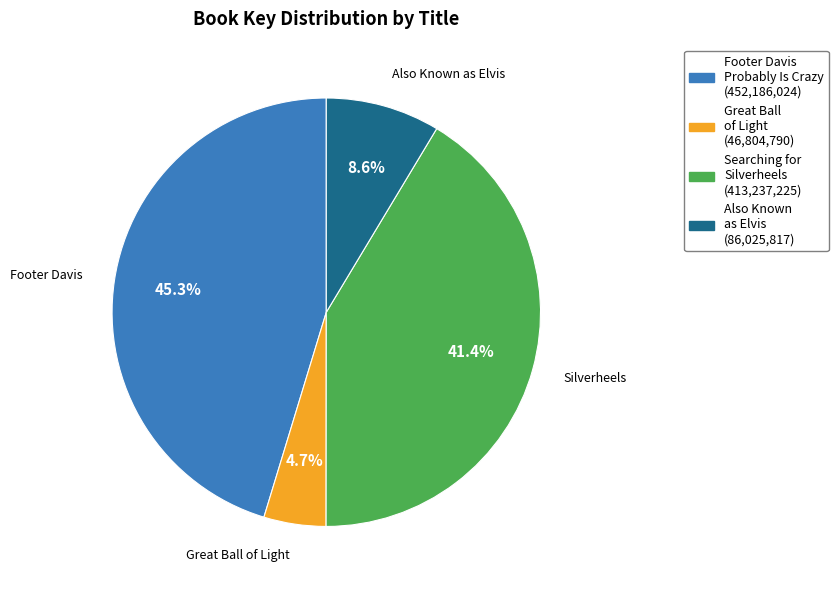

Is there a majority slice in this chart?

No